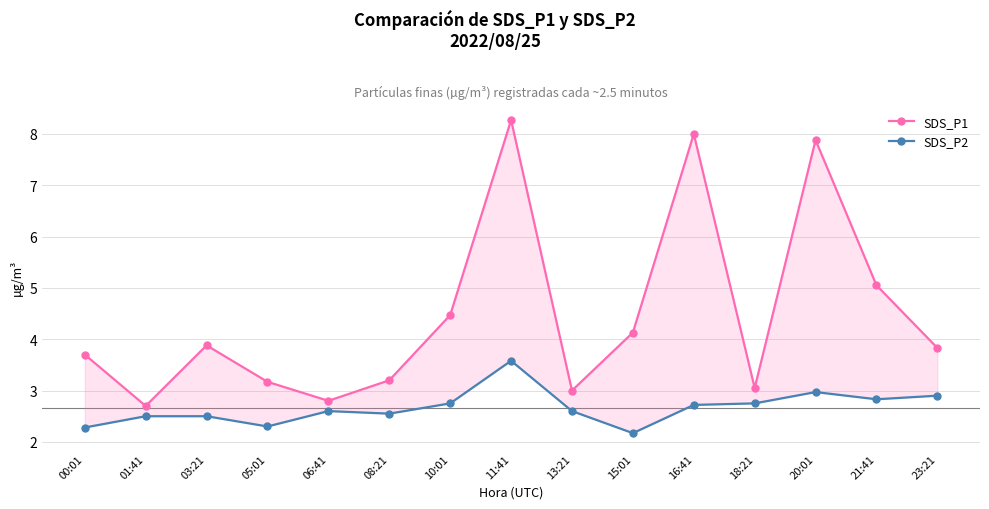

What value does the SDS_P1 series have at 01:41?

2.7